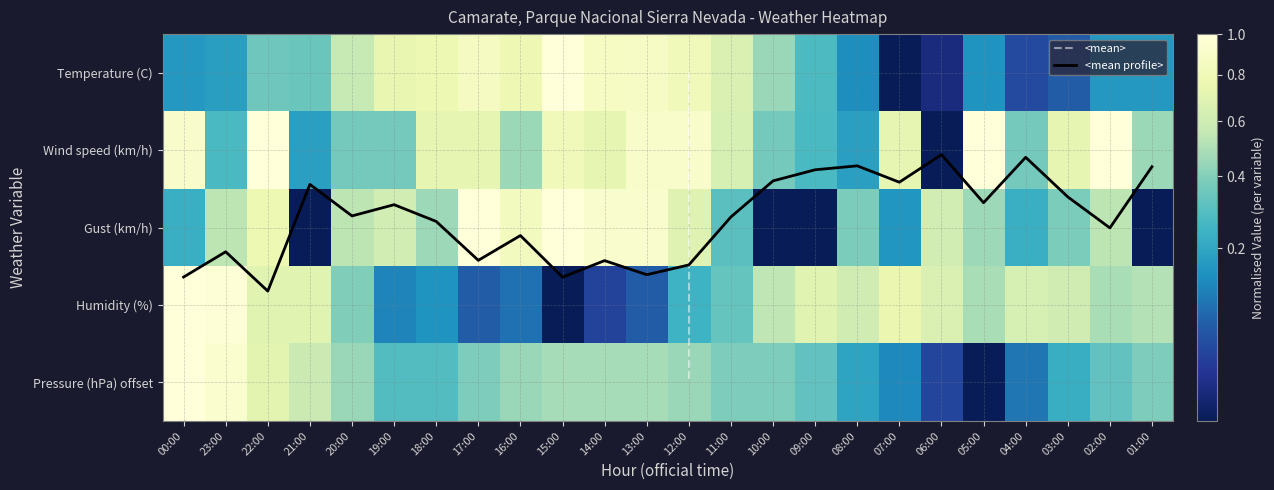

Which has a higher value, 07:00 or 04:00?

04:00